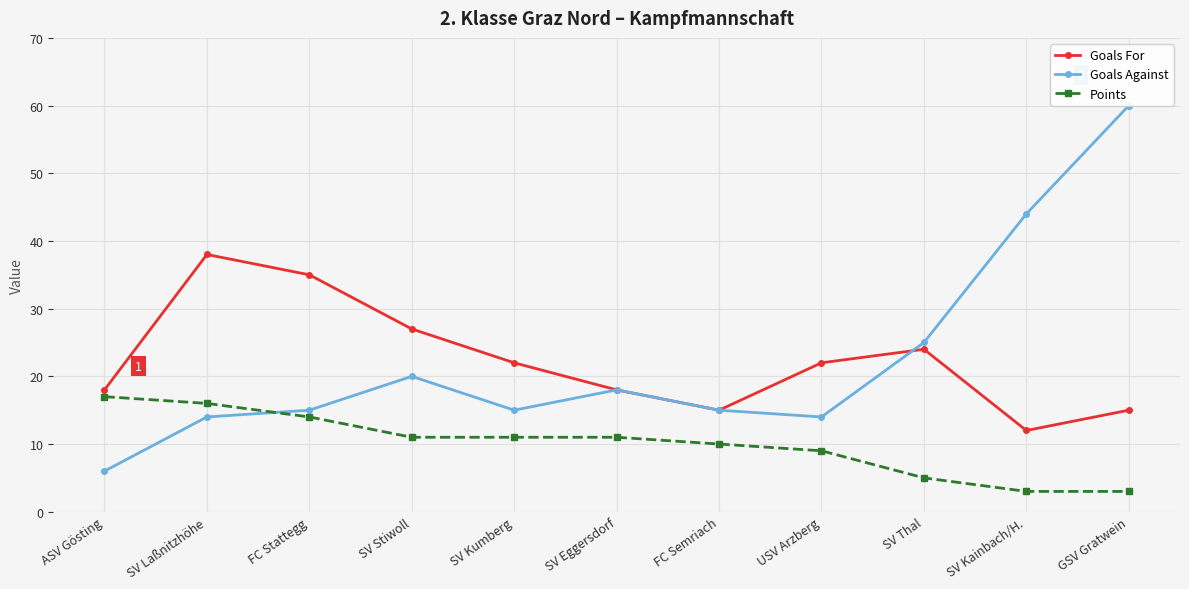

Reading left to right, what are all the values shown in this chart?

Goals For: 18	38	35	27	22	18	15	22	24	12	15
Goals Against: 6	14	15	20	15	18	15	14	25	44	60
Points: 17	16	14	11	11	11	10	9	5	3	3